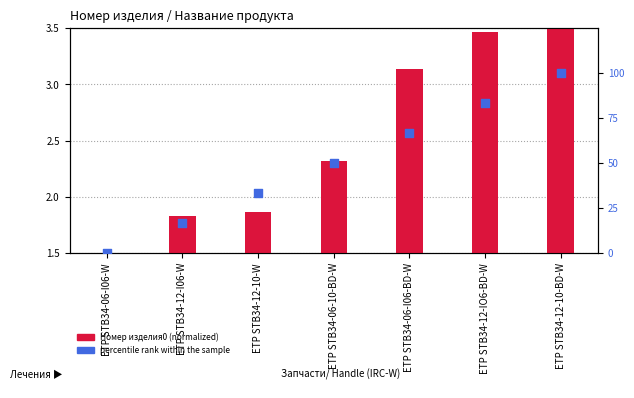

Which series contains the lowest Y value?

percentile rank within the sample